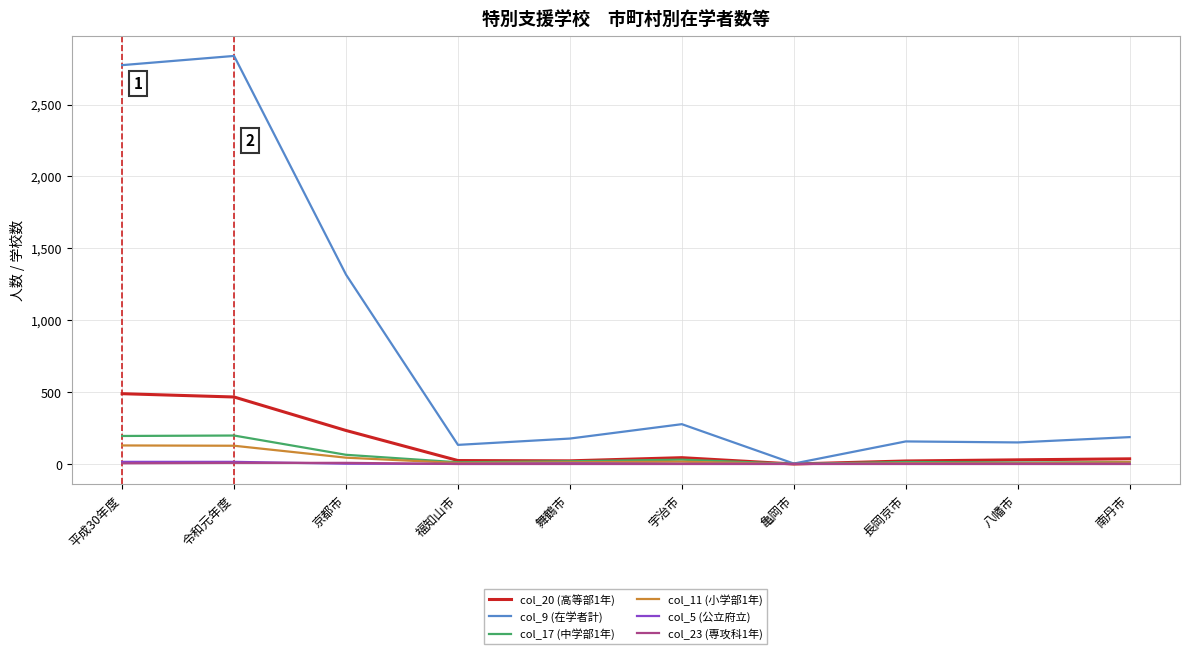

What is the maximum value for col_5 (公立府立)?

15